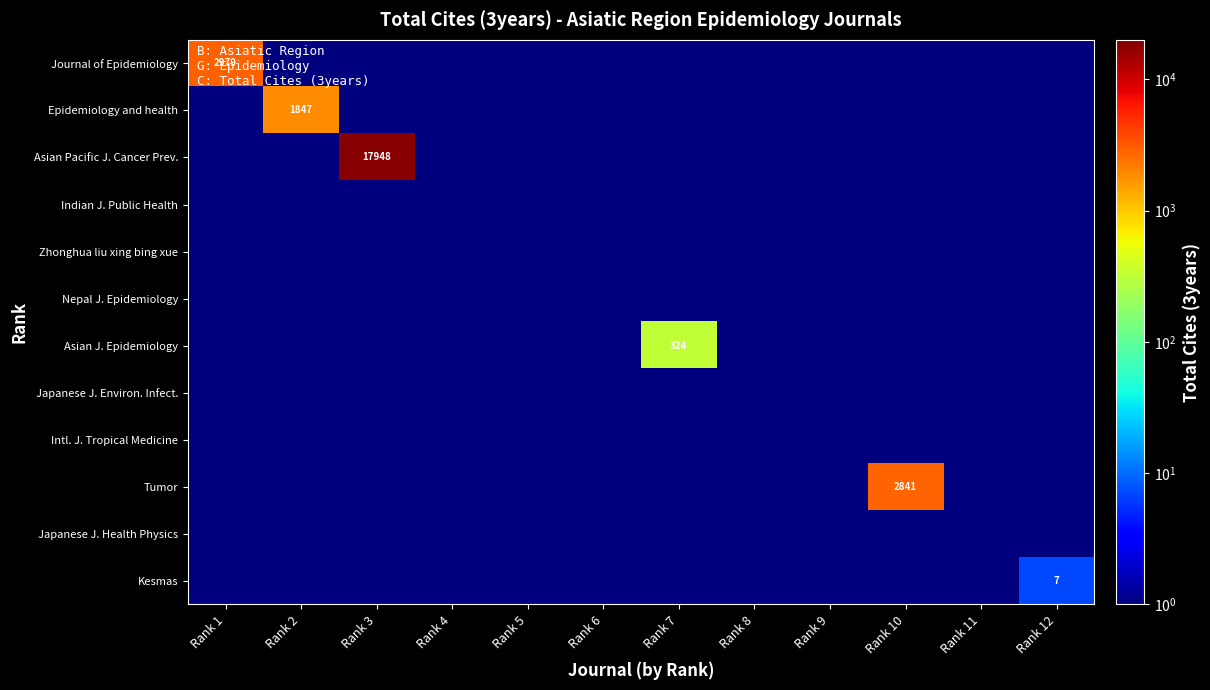

Rank the series at Rank 4 from highest to lowest value.

Journal of Epidemiology, Epidemiology and health, Asian Pacific J. Cancer Prev., Indian J. Public Health, Zhonghua liu xing bing xue, Nepal J. Epidemiology, Asian J. Epidemiology, Japanese J. Environ. Infect., Intl. J. Tropical Medicine, Tumor, Japanese J. Health Physics, Kesmas